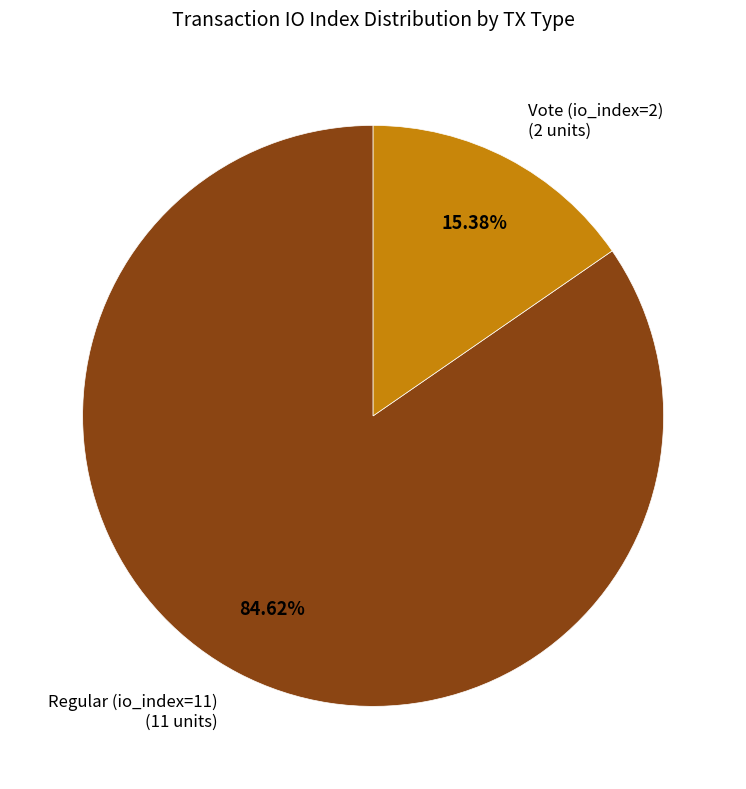

What is the majority slice?

Regular (io_index=11)